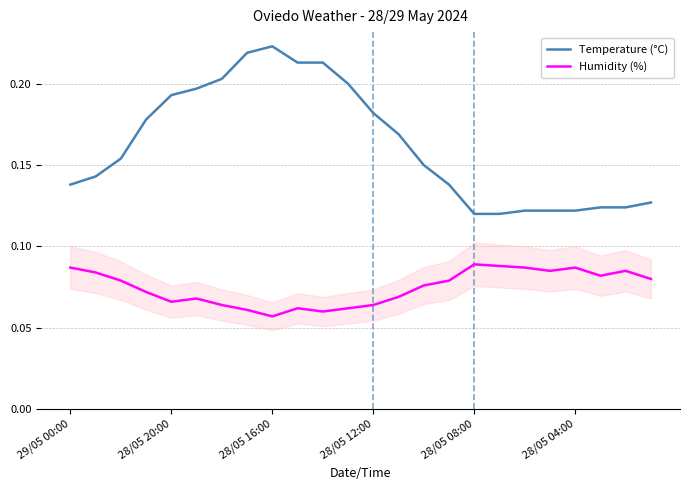

How many Temperature (°C) values are between 0 and 1?

24